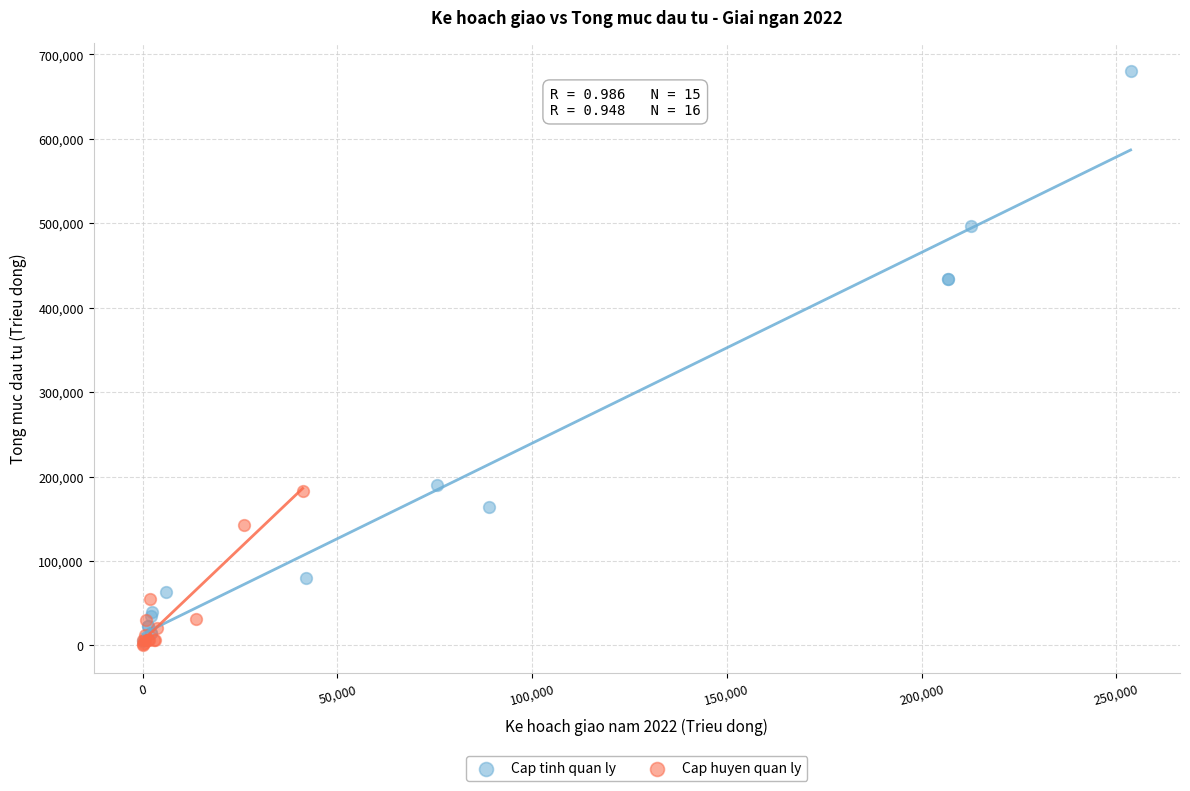

Which series reaches the maximum Y coordinate?

Cap tinh quan ly